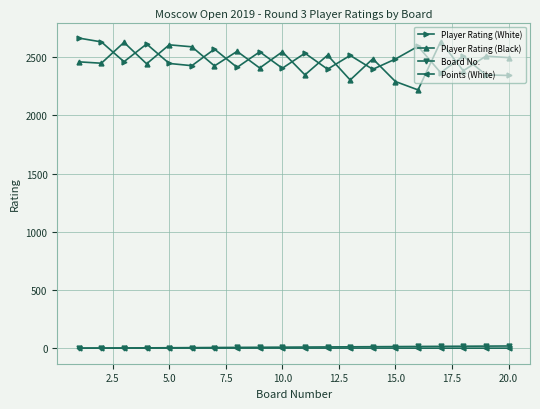

True or false: Player Rating (Black) and Board No. cross at least once.

False